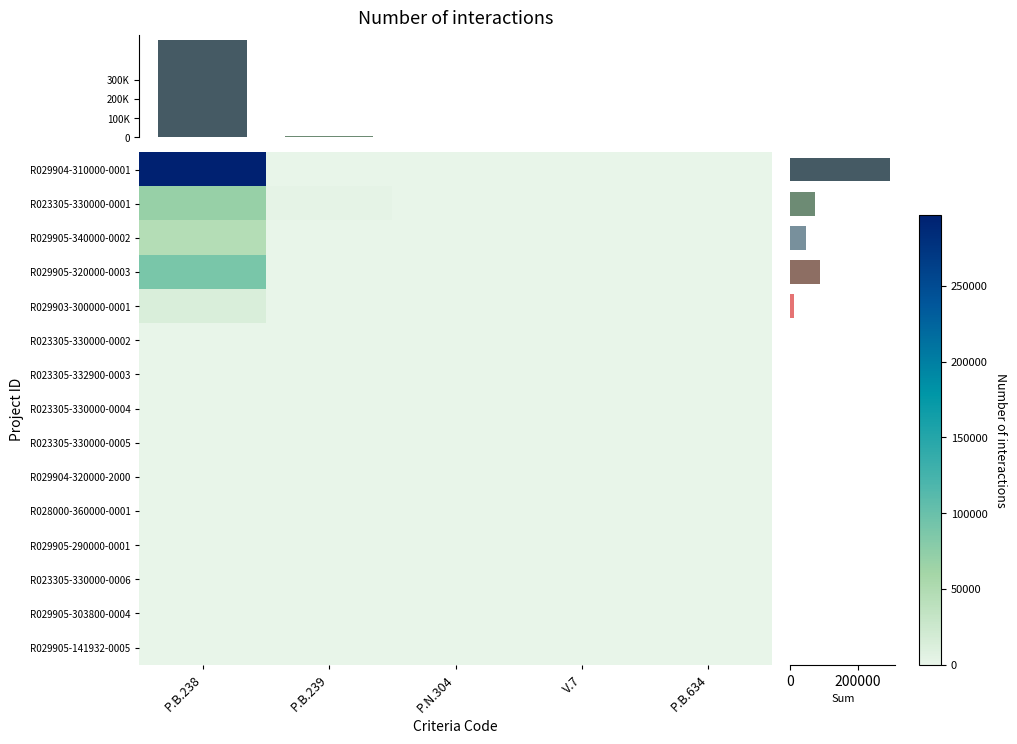

Count the V.7 values in the range 0 to 1.

15